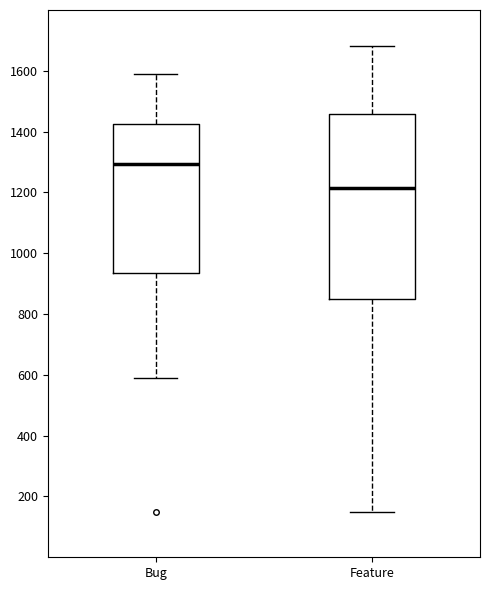

Reading left to right, transcribe this box plot: for each box, give where its median line is, the range the box spans, and where its two whiskers end, as read against the y-axis. The values are not printed on the chart, so give them approximately, as read against the axis.

Bug: median 1300, box 940 to 1420, whiskers 580 to 1580
Feature: median 1220, box 860 to 1460, whiskers 160 to 1680